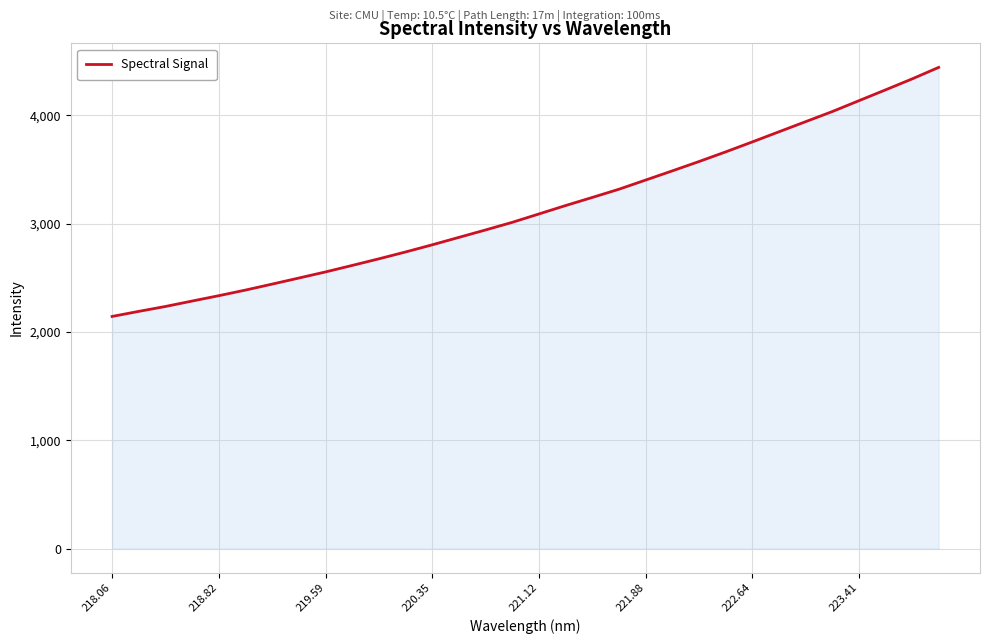

What is the maximum value shown in the chart?

4442.4